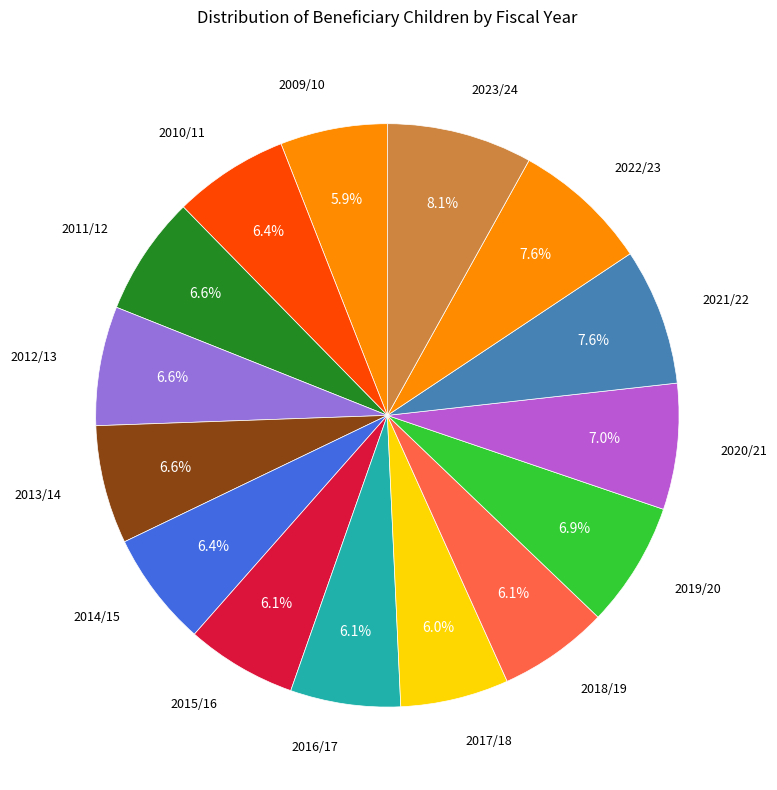

Count the number of slices in the pie.

15